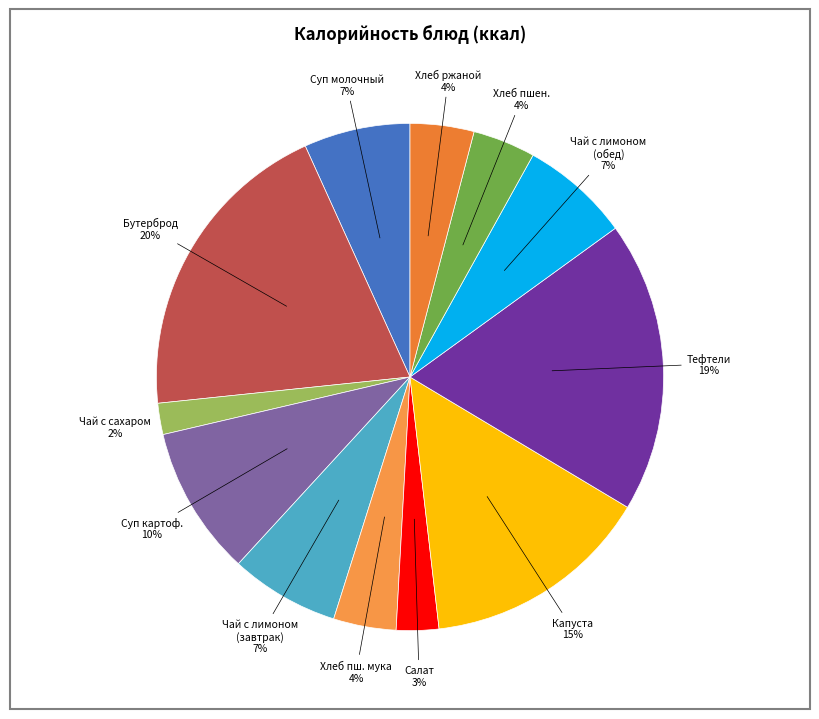

Is there a majority slice in this chart?

No